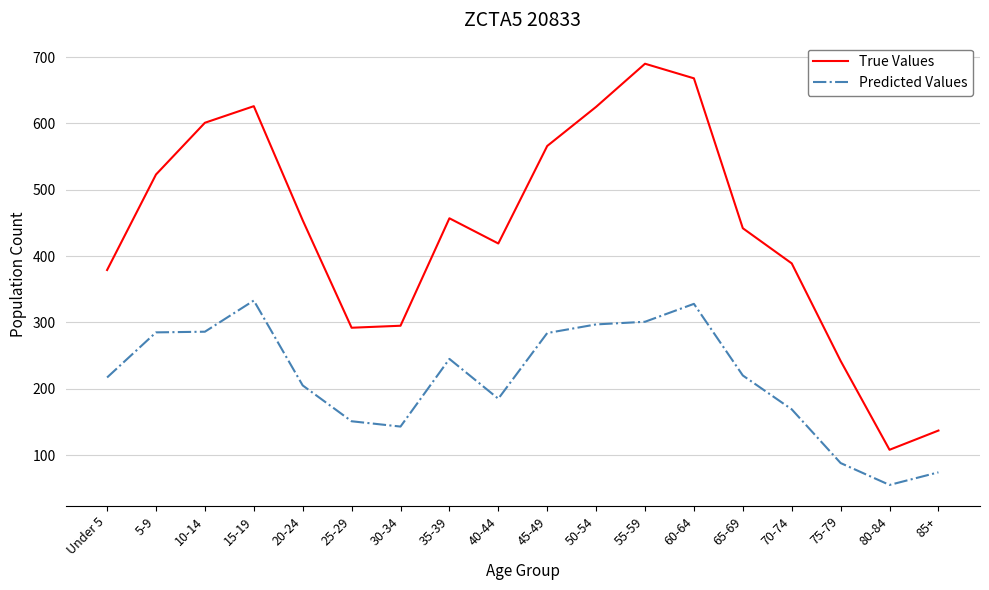

True or false: True Values and Predicted Values cross at least once.

False